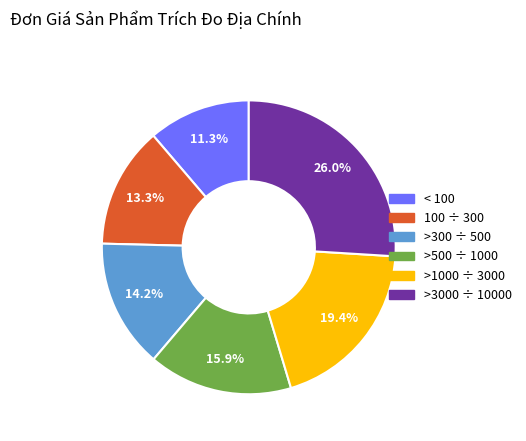

To the nearest percent, what is the average slice percentage?

17%